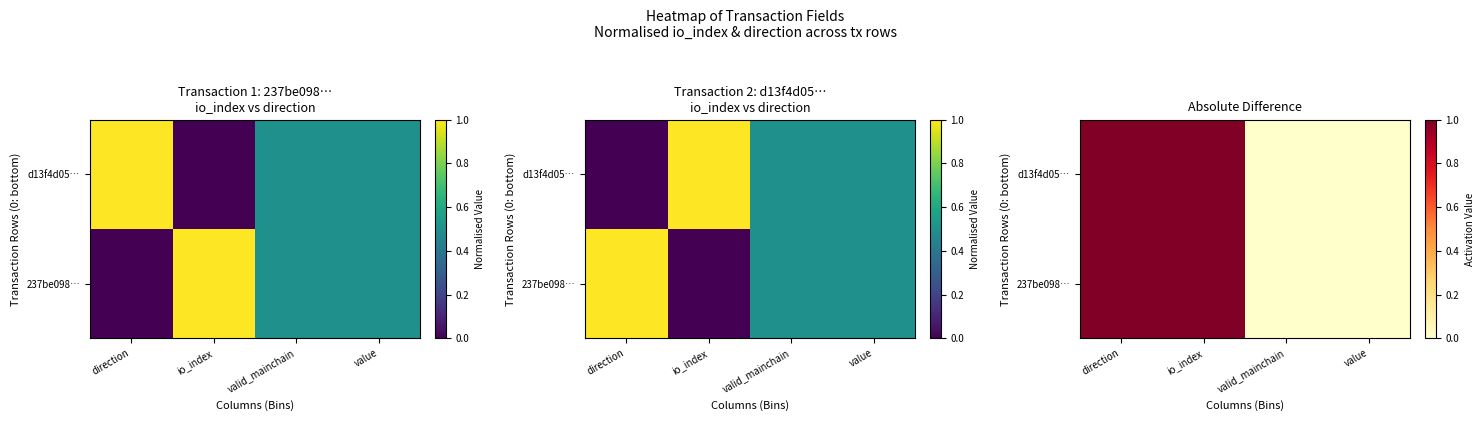

Is it true that 237be098… equals 1 at direction?

False